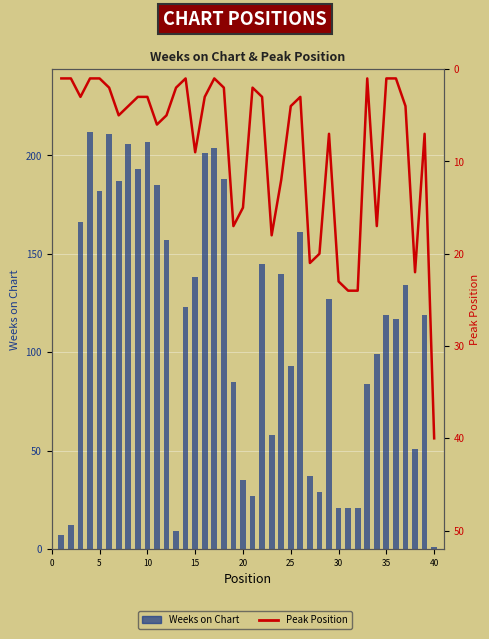

How many data points in Weeks on Chart are above 123?

19